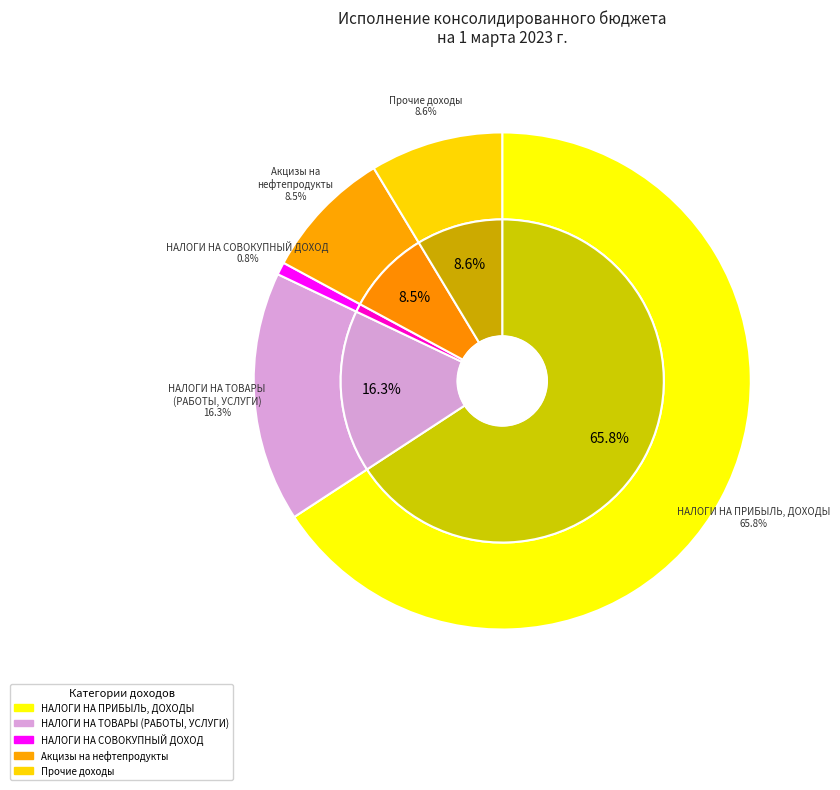

Is there a majority slice in this chart?

Yes